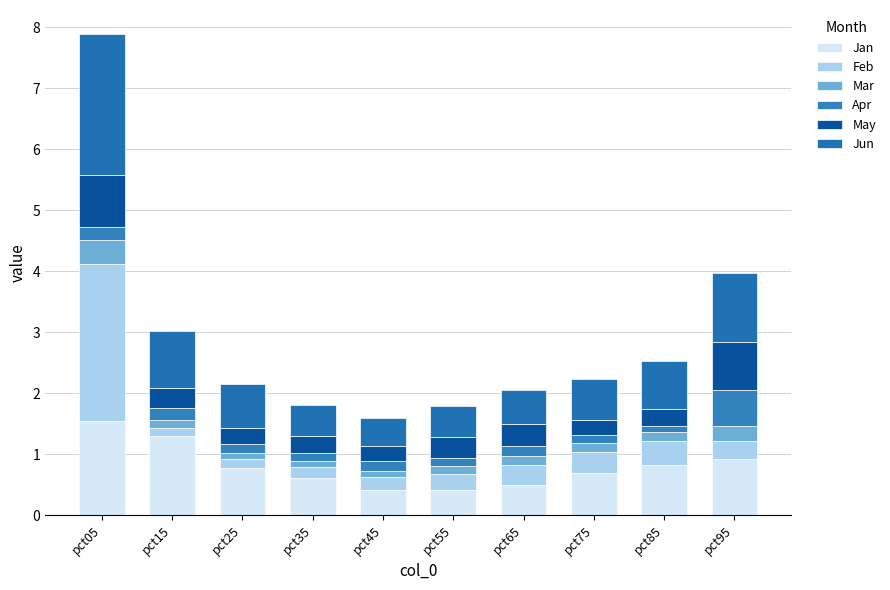

At which category is the sum across all series the highest?

pct05